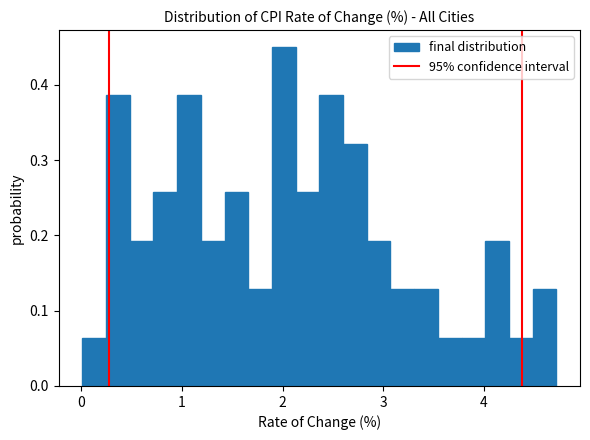

Around what value on the x-axis is the tallest bar? Give the approximate position of its centre, as read against the axis.

2.0